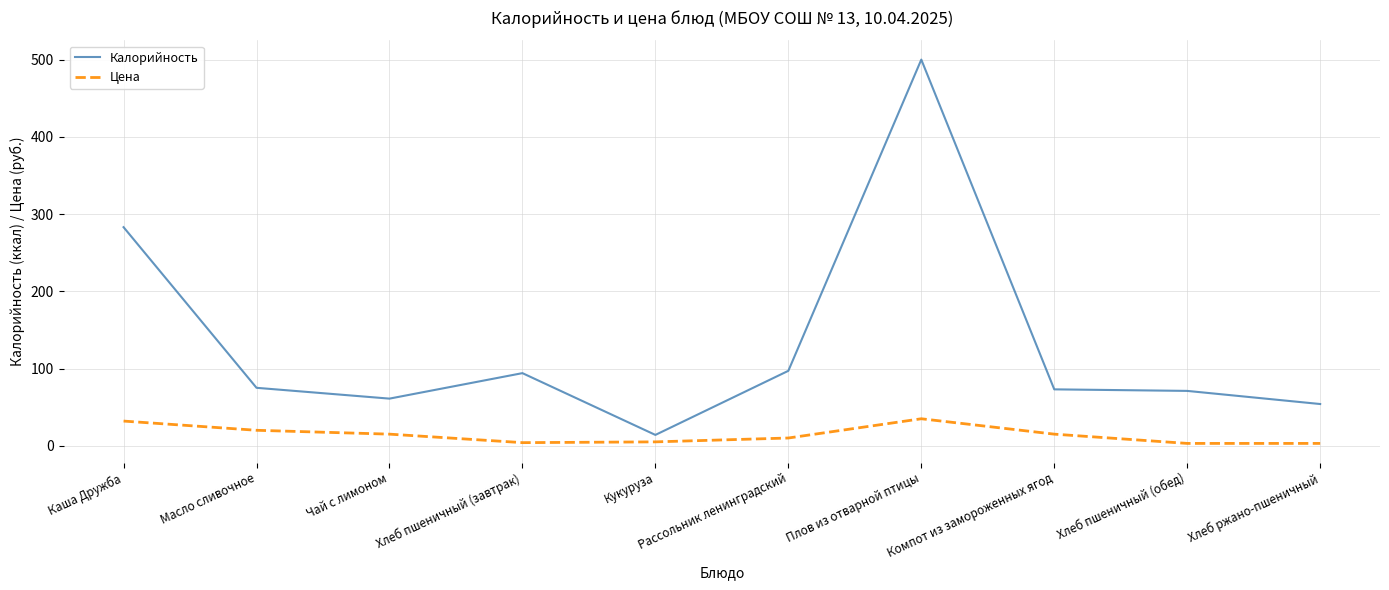

True or false: Цена has more than 2 interior local peaks.

False